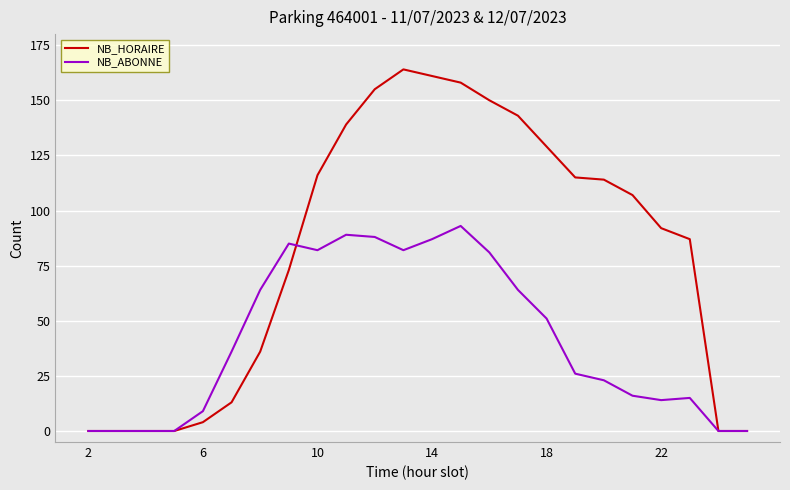

What is the sum of all NB_HORAIRE values?

1956